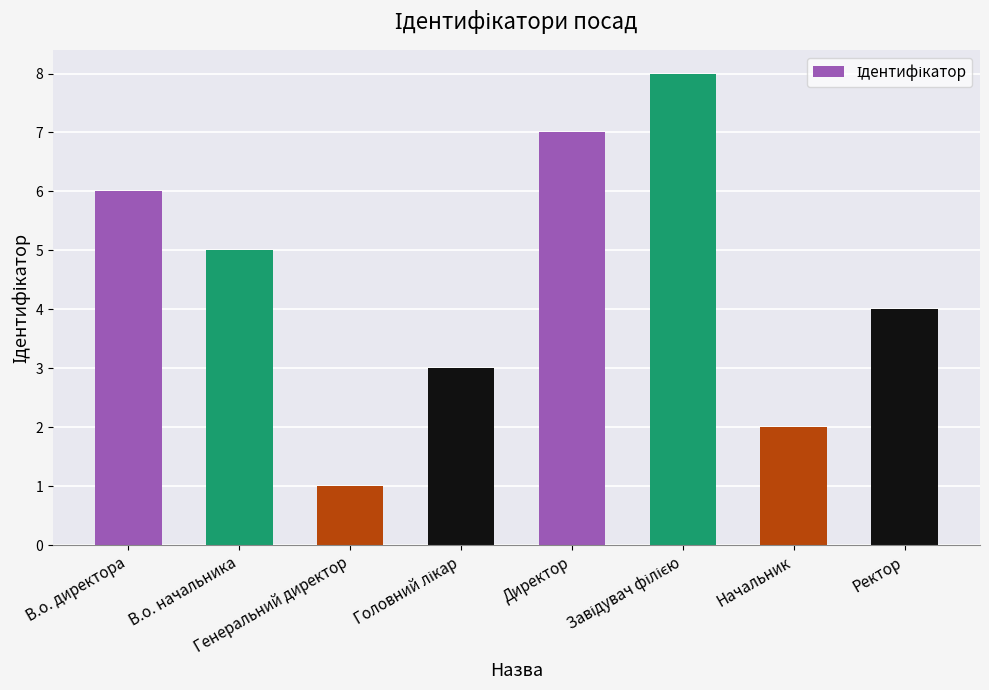

Reading right to left, what are all the values shown in this chart?

4	2	8	7	3	1	5	6